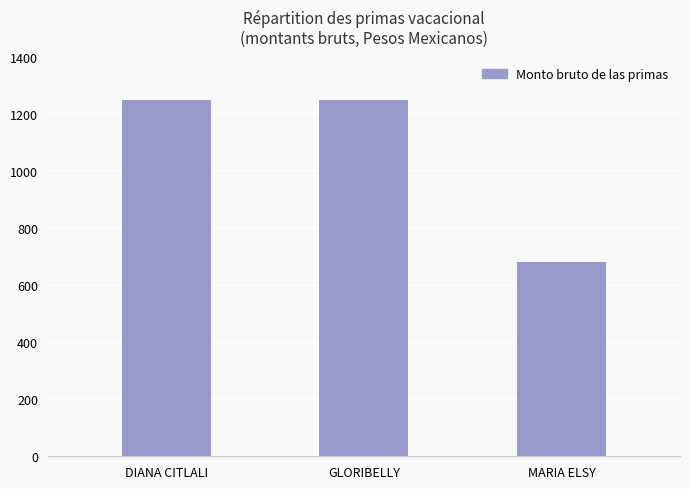

The value at GLORIBELLY is 1247.3. True or false?

True